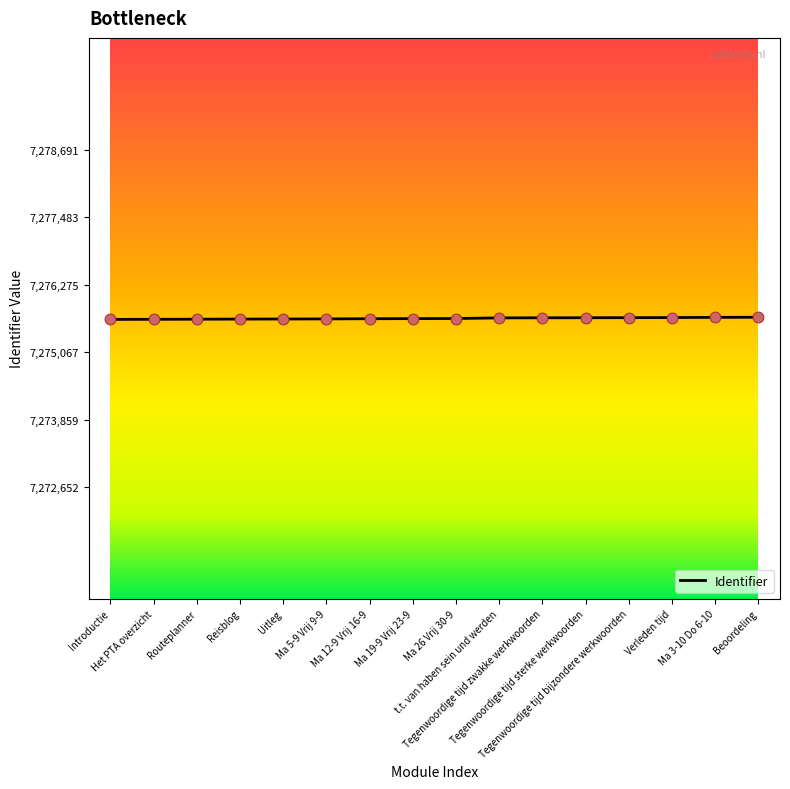

What is the ratio of the value at t.t. van haben sein und werden to the value at Ma 19-9 Vrij 23-9?

1.0